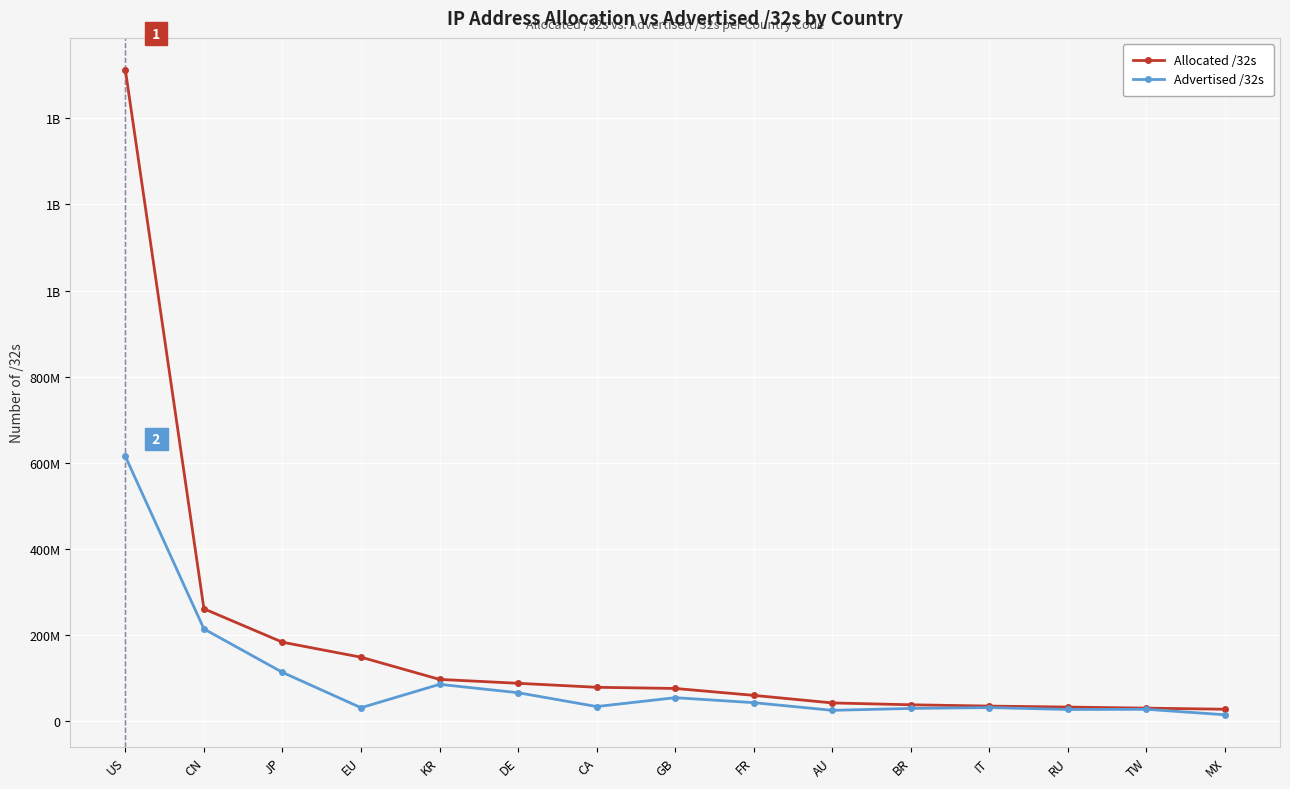

Is it true that Allocated /32s equals 49225380 at RU?

False